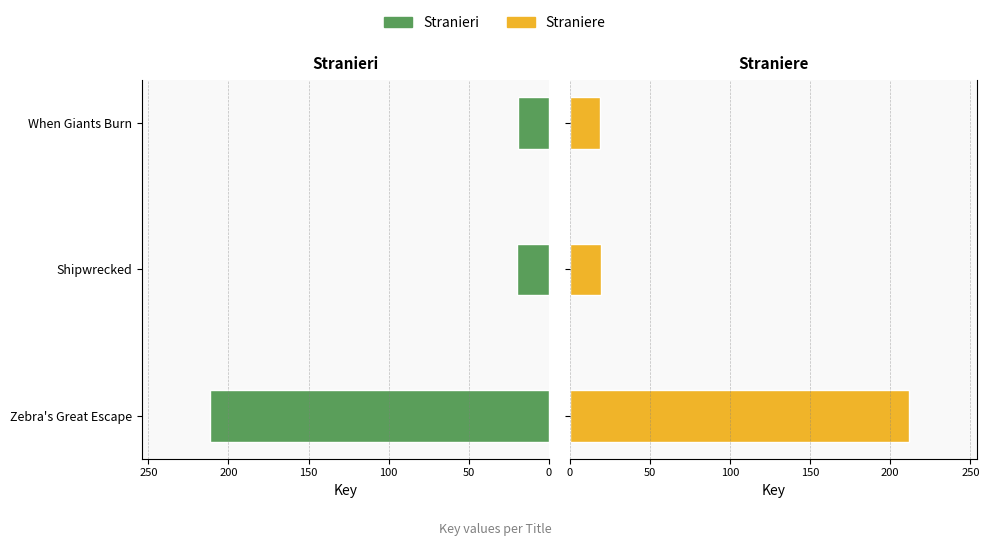

Reading left to right, transcribe all the data shown in this chart.

Stranieri: 211.7	19.6	19.0
Straniere: 211.7	19.6	19.0